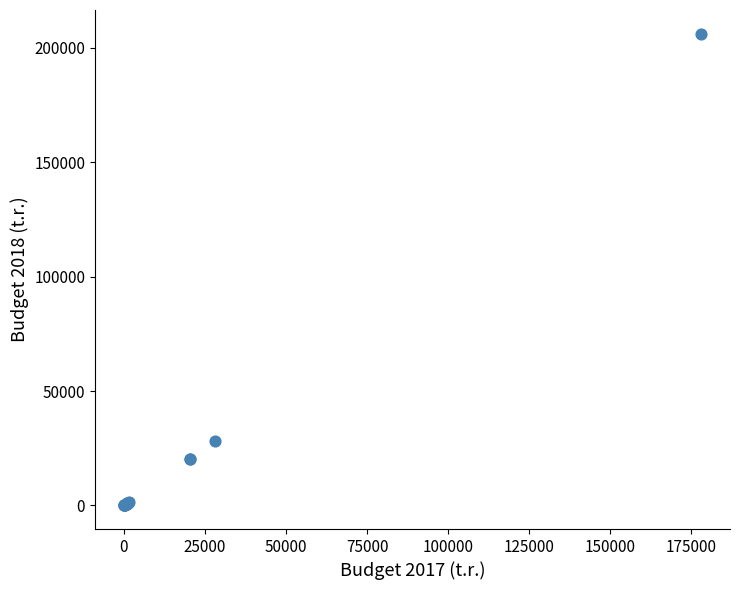

What Y value in the scatter plot is closest to 103133?

28184.9